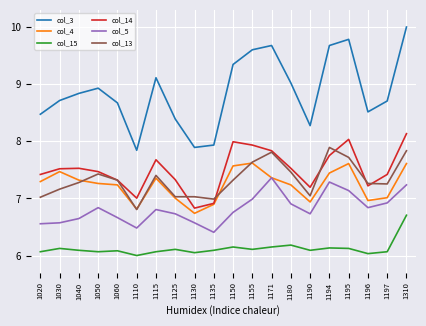

At how many categories does at least one series exceed 7?

20